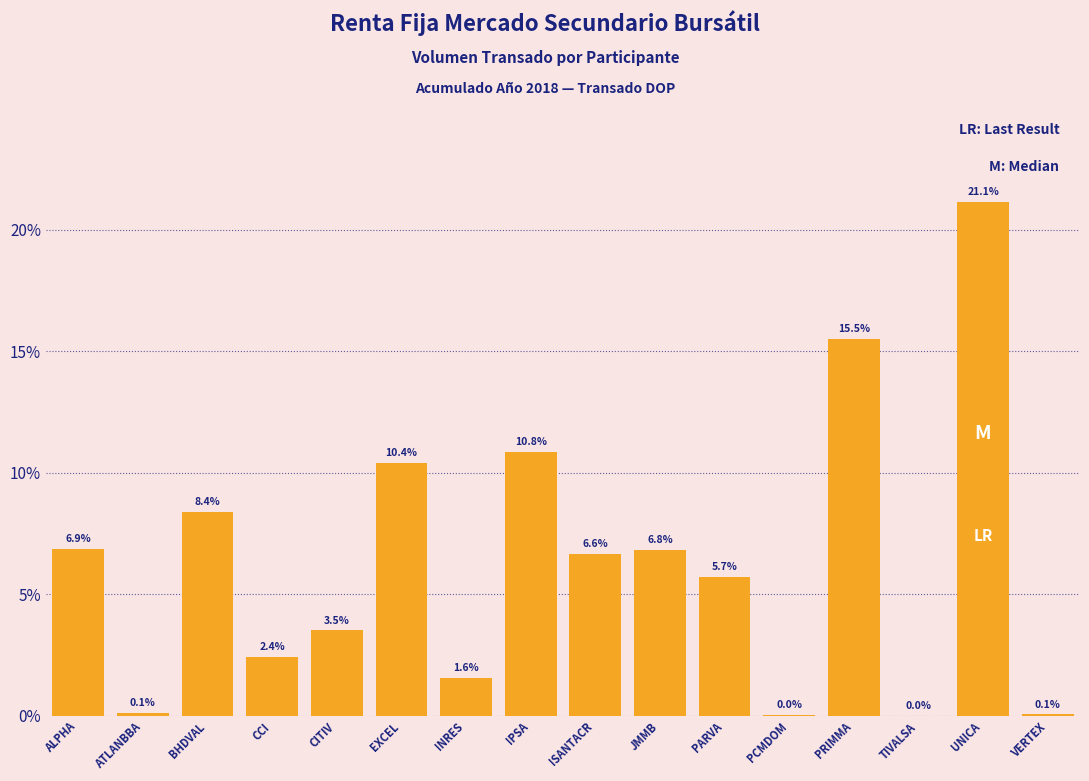

What is the maximum value shown in the chart?

21.1